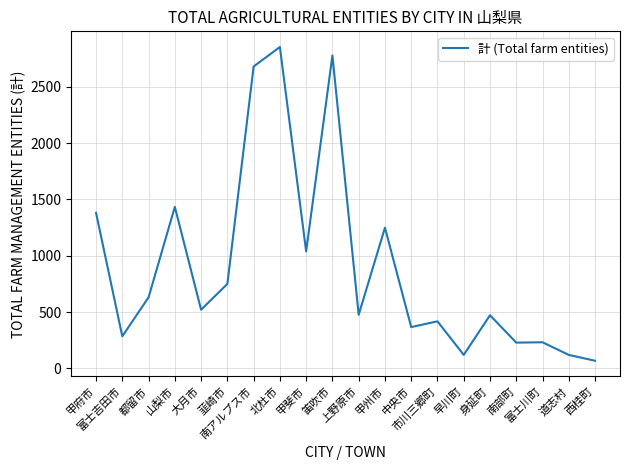

Approximately how many times larger is the value at 甲府市 compared to 韮崎市?

1.8